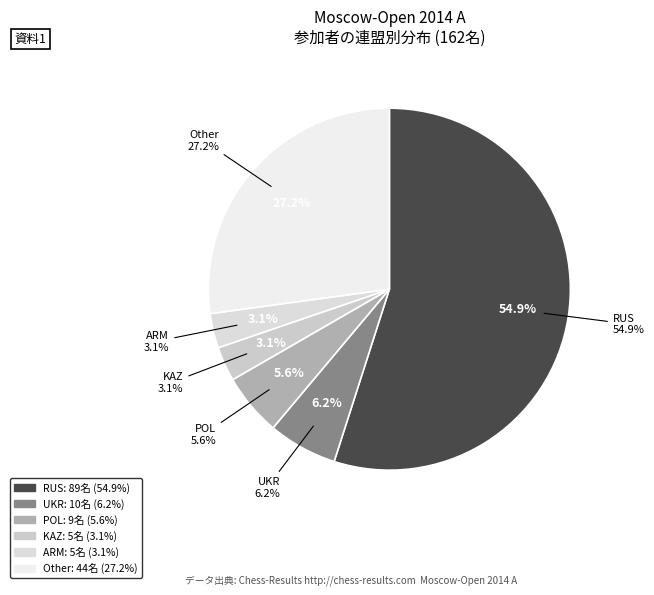

What is the majority slice?

RUS